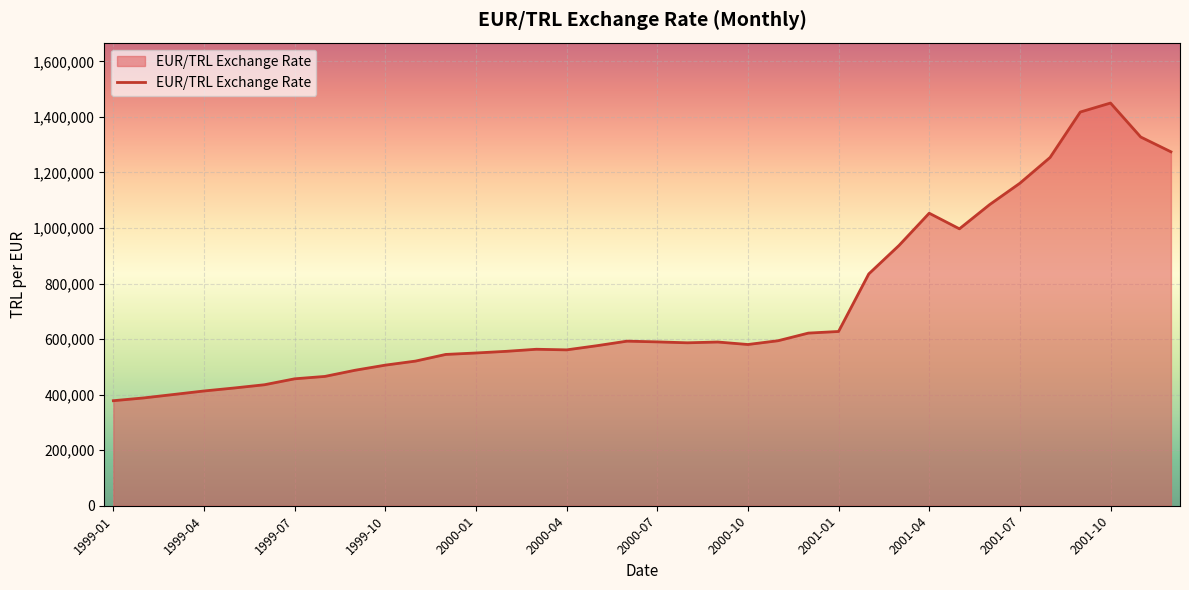

What is the maximum value shown in the chart?

1449795